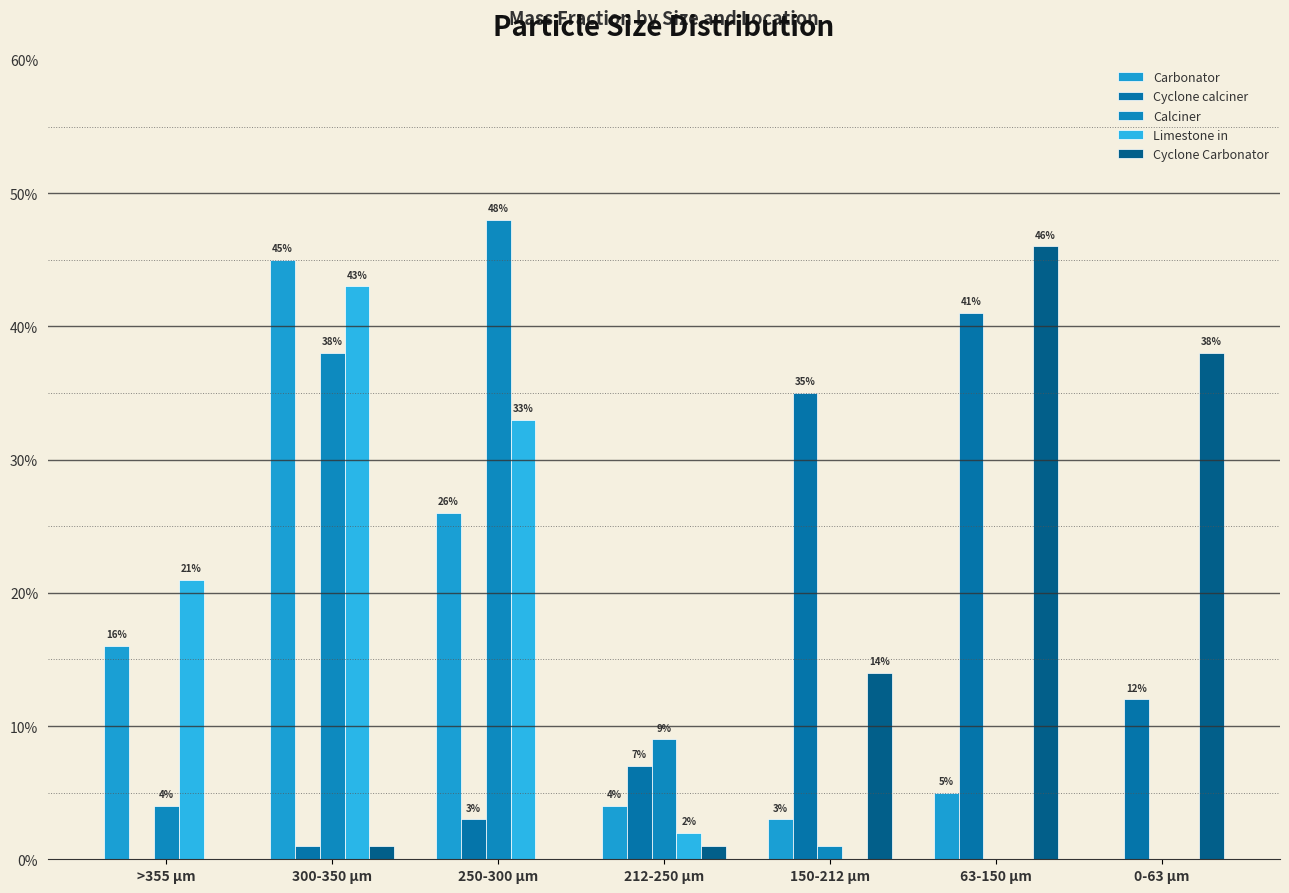

Does the chart contain stacked bars?

No